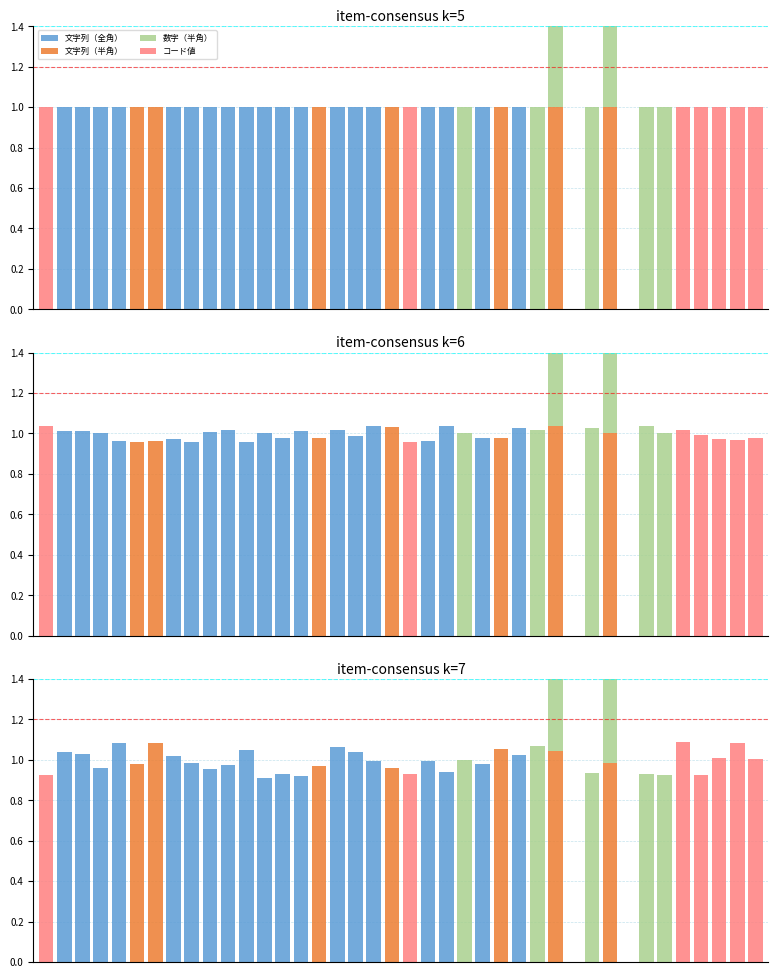

Is the value of 数字（半角） at 6 greater than the value of 文字列（全角） at 9?

No